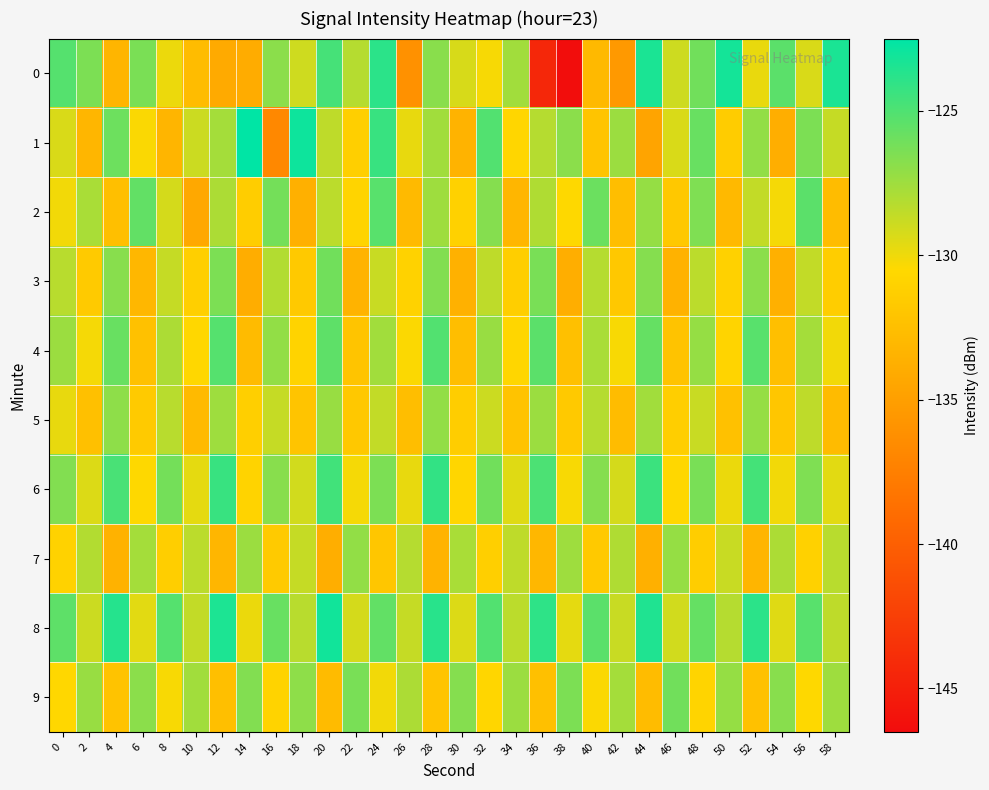

What is the minimum value shown in the chart?

-146.4